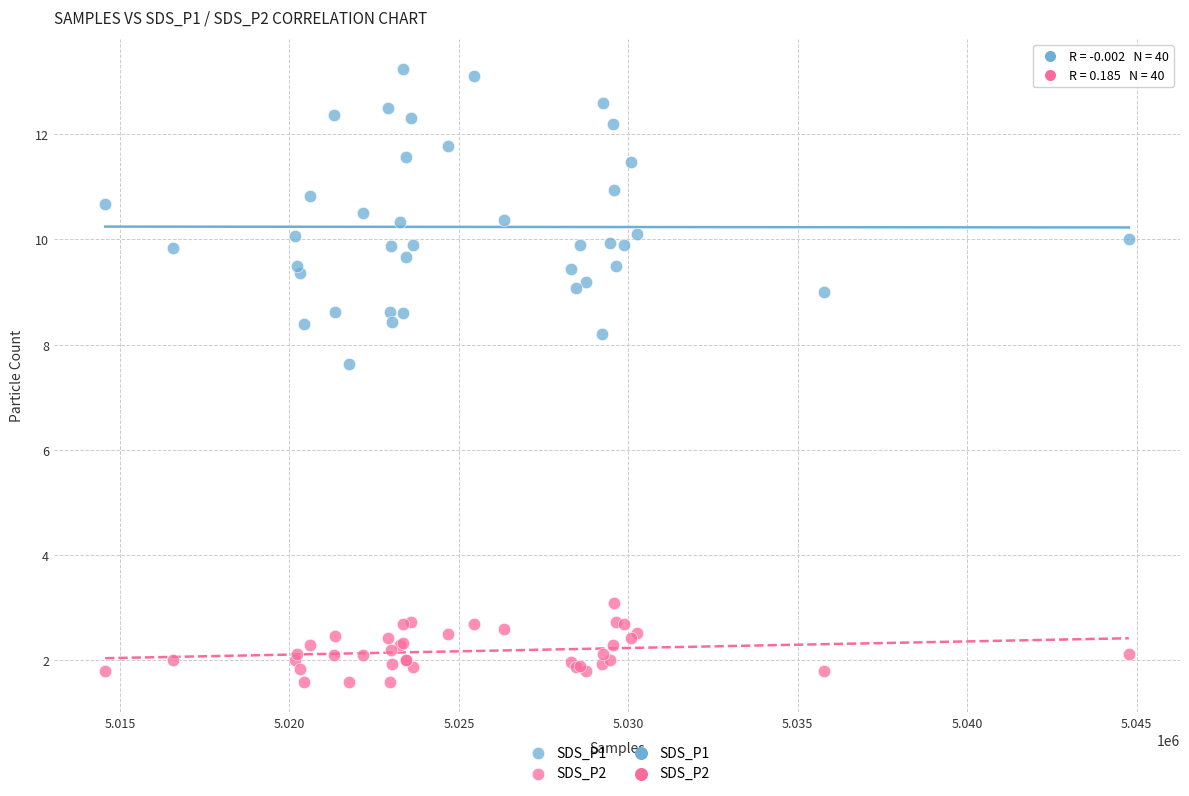

Which series reaches the minimum Y coordinate?

SDS_P2